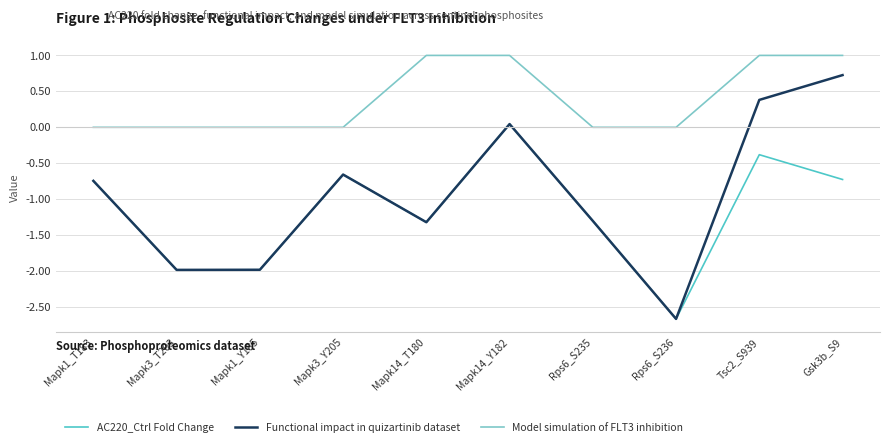

Where does the Functional impact in quizartinib dataset series first go above 0?

Mapk14_Y182